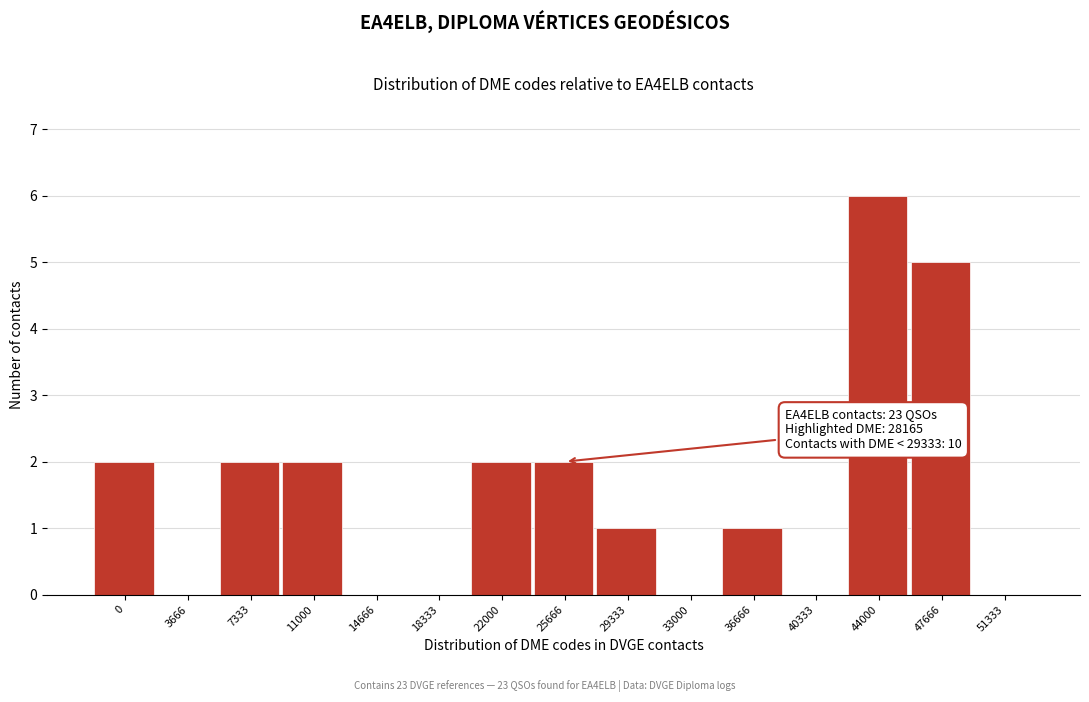

Reading right to left, transcribe all the data shown in this chart.

51333=0	47666=5	44000=6	40333=0	36666=1	33000=0	29333=1	25666=2	22000=2	18333=0	14666=0	11000=2	7333=2	3666=0	0=2